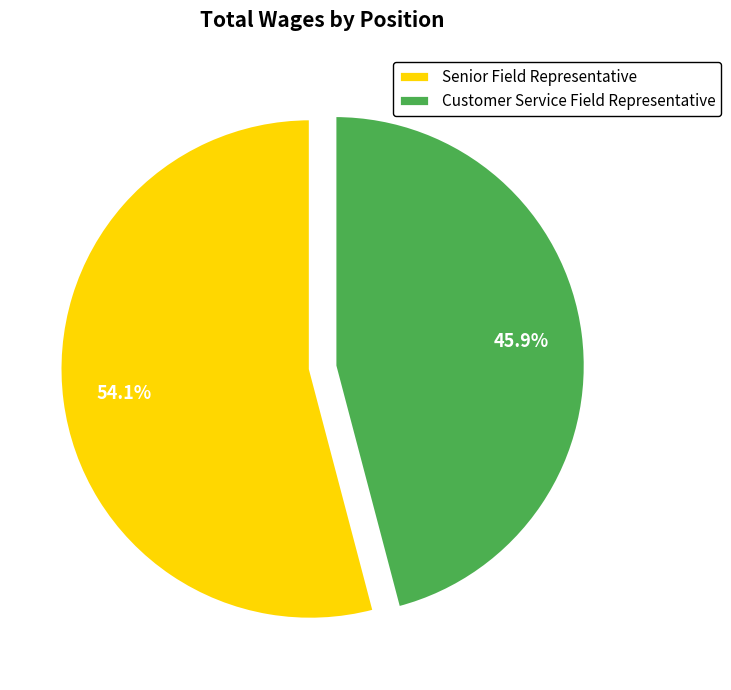

What percentage is NOT represented by Customer Service Field Representative?

54.1%